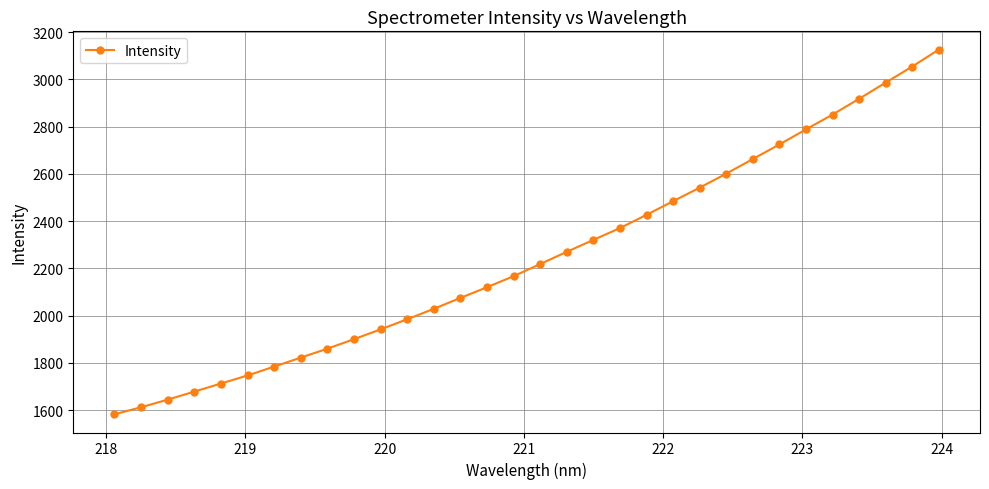

What is the difference between the second highest and minimum values?

1471.8